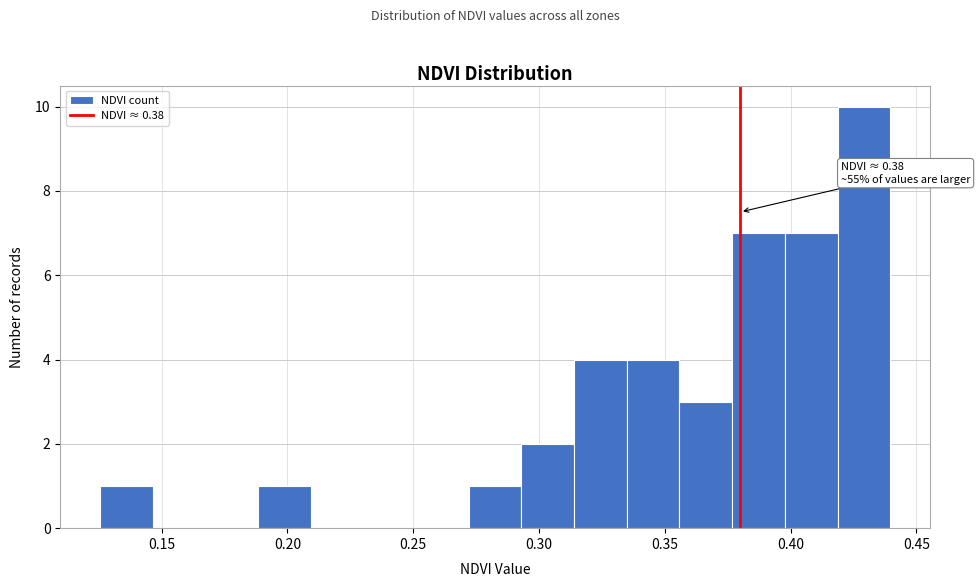

Over which range of the x-axis is the bar tallest?

0.420 to 0.440